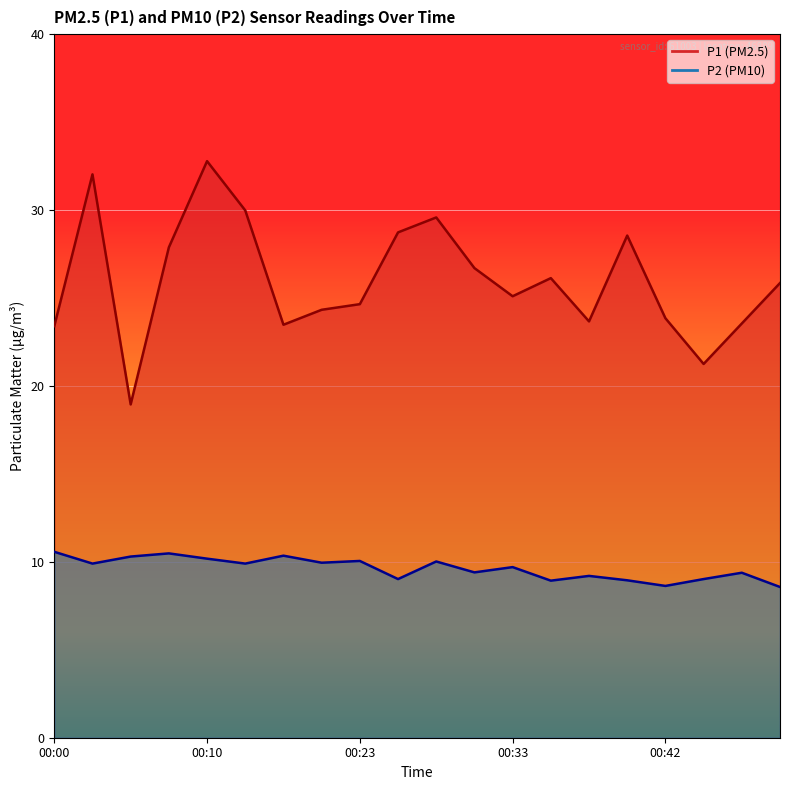

At which category does the chart reach its minimum across all series?

00:50